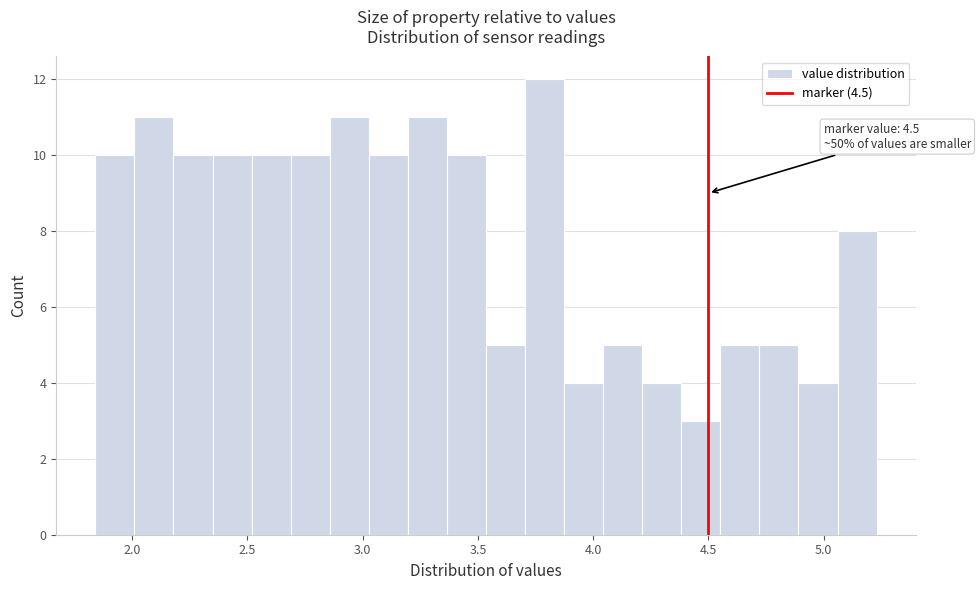

Around what value on the x-axis is the tallest bar? Give the approximate position of its centre, as read against the axis.

3.80